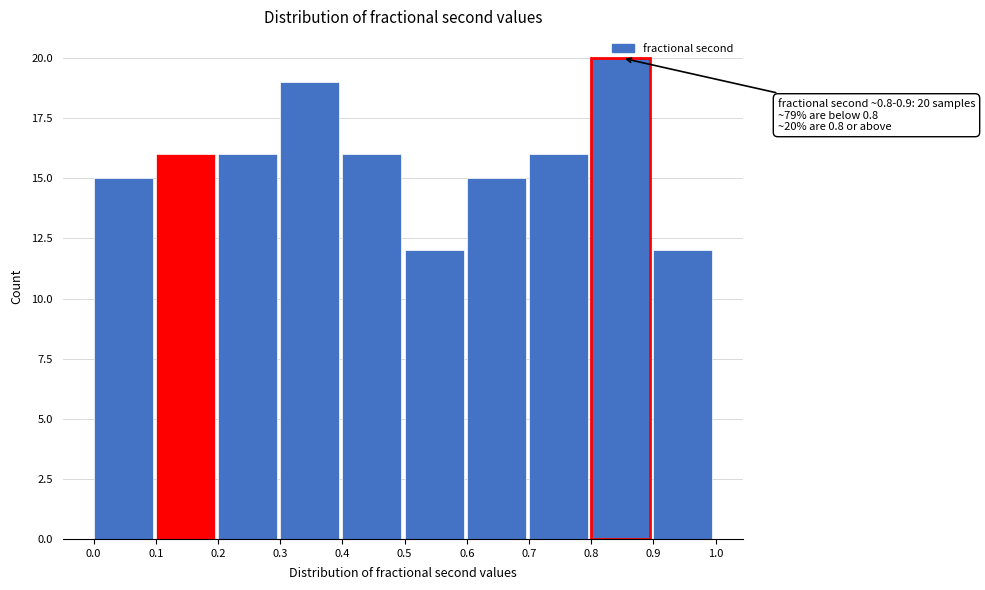

Which range on the x-axis has the tallest bar?

0.8 to 0.9